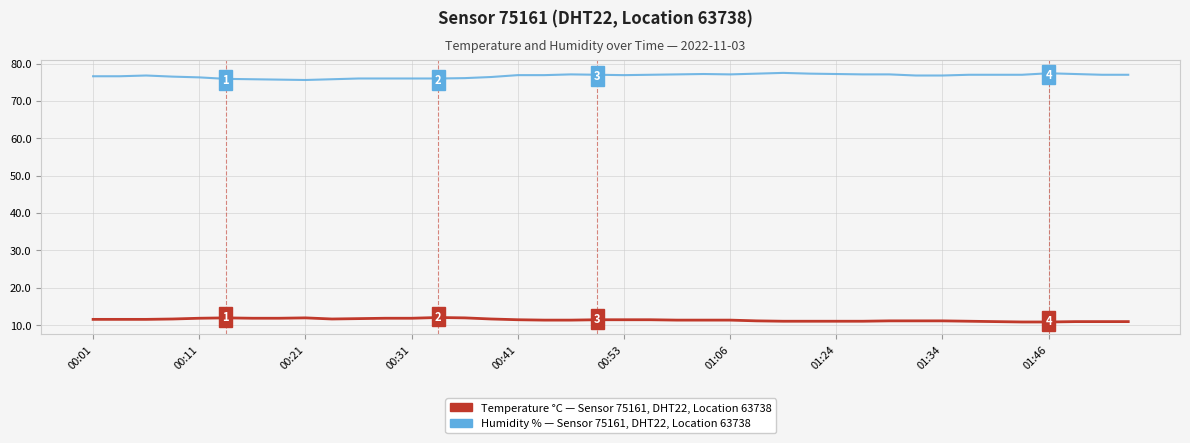

List the series in order of their peak value, lowest first.

Temperature °C — Sensor 75161, DHT22, Location 63738, Humidity % — Sensor 75161, DHT22, Location 63738